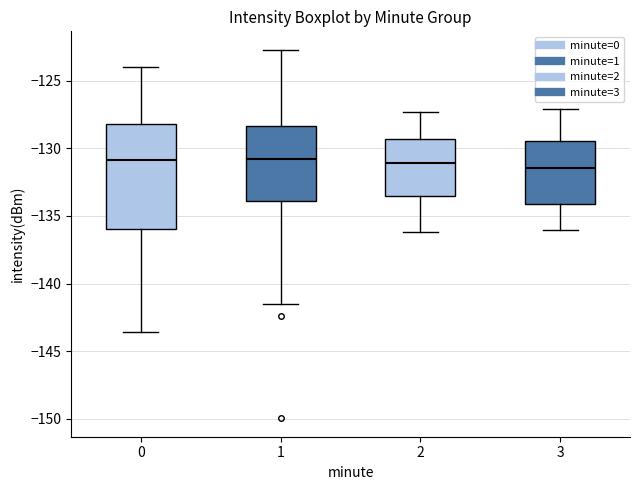

Where does the median line of the box at x = 1 sit on the y-axis? The values are not printed on the chart, so give them approximately, as read against the axis.

-131.0